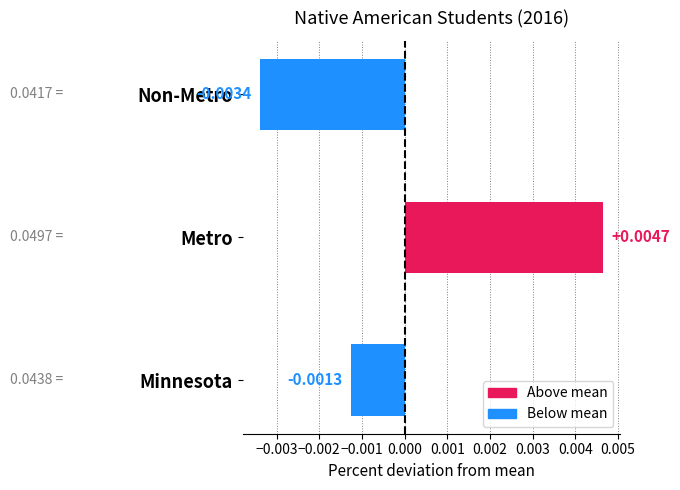

How many values are below zero?

2